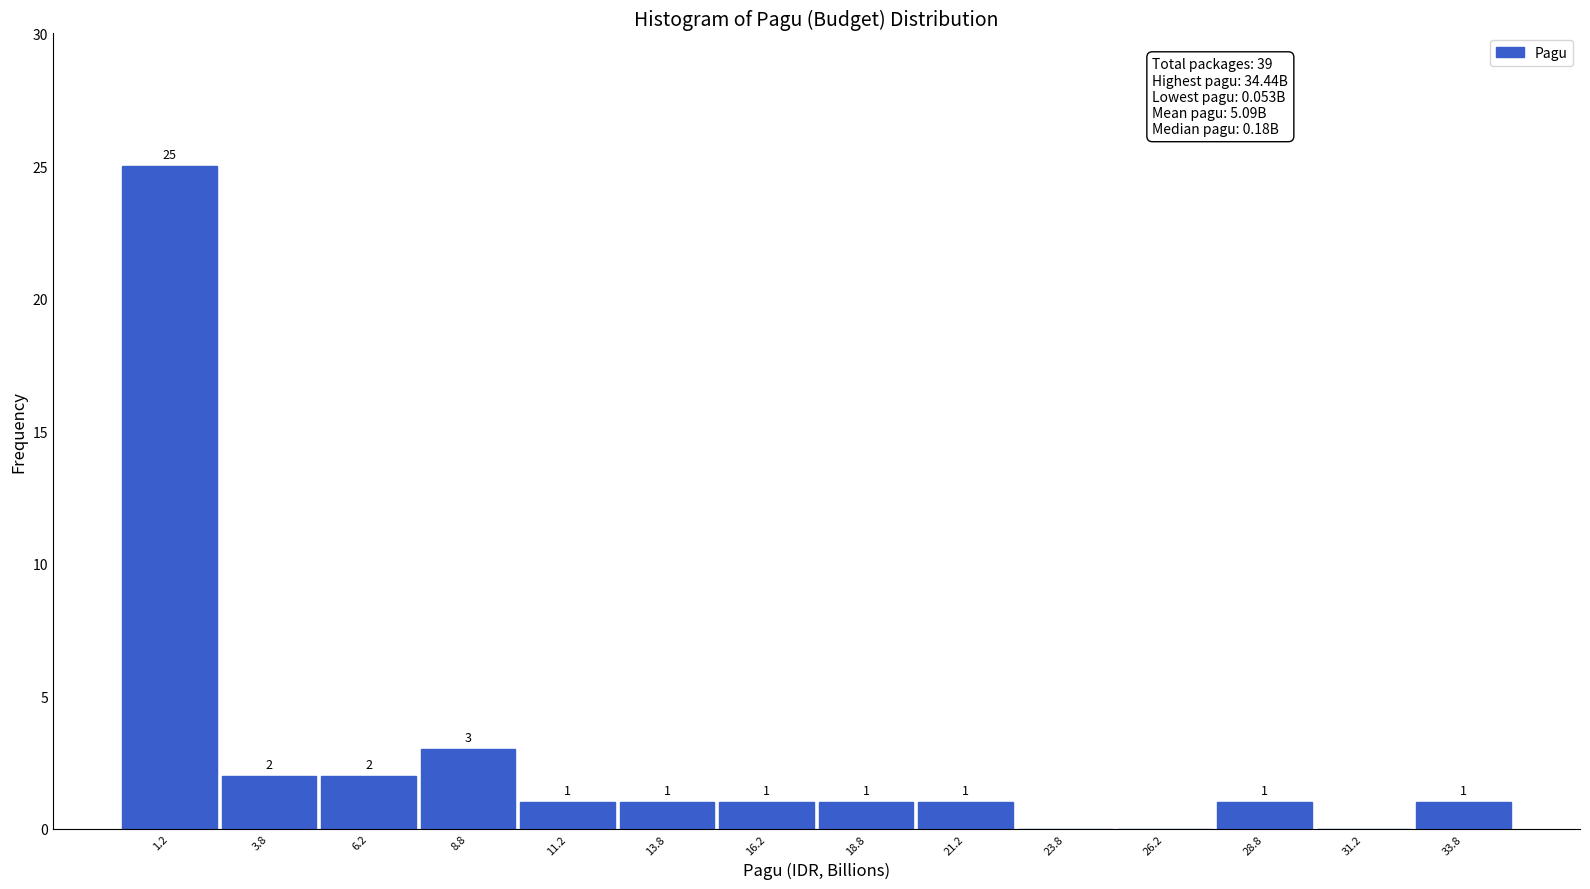

Over which range of the x-axis is the bar tallest?

0.0 to 2.5